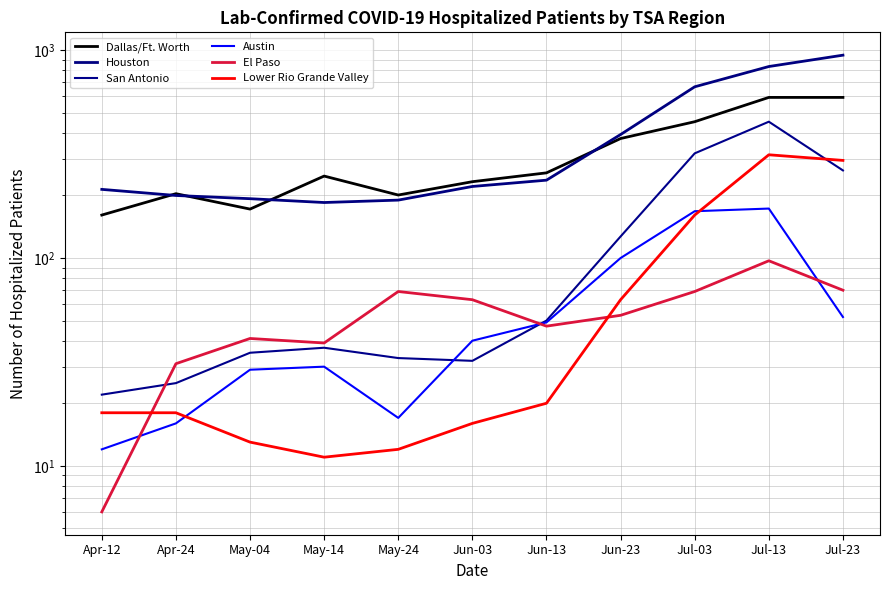

Does the chart display data point markers on the line(s)?

No